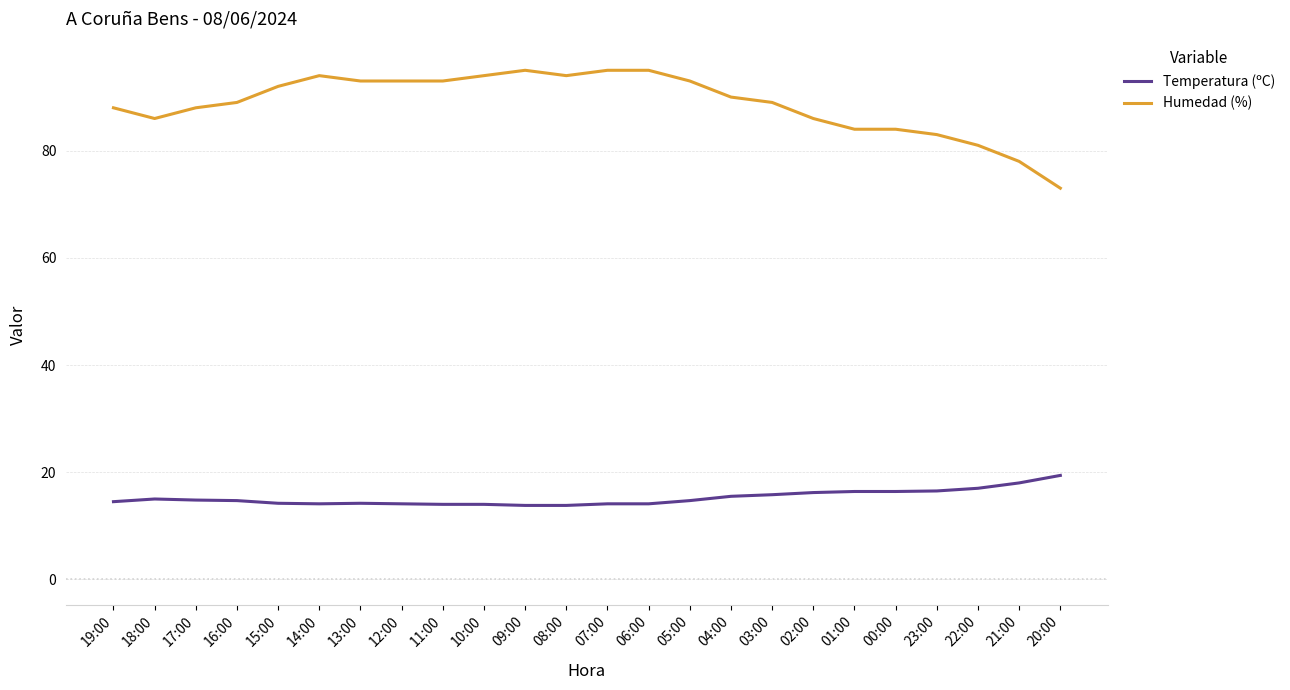

What is the minimum value shown in the chart?

13.8